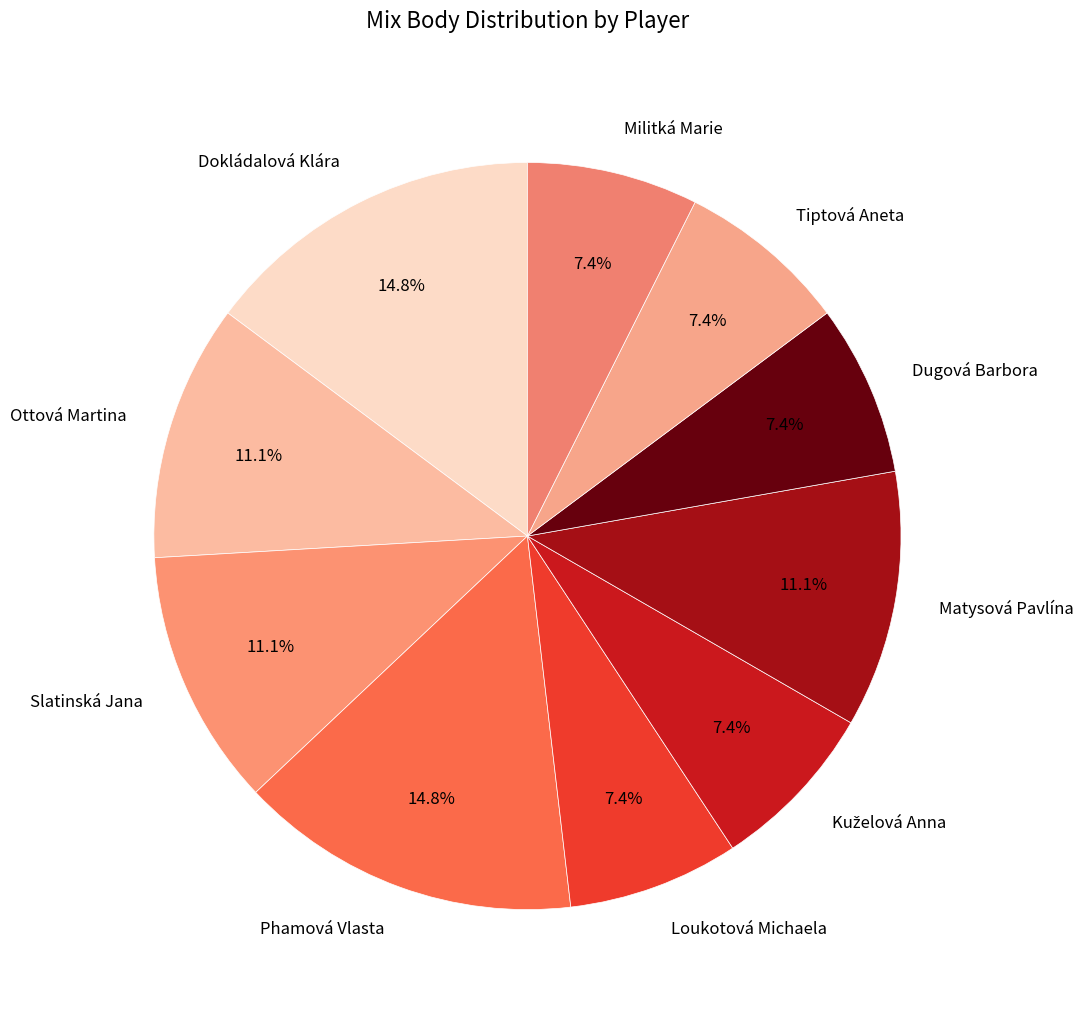

To the nearest percent, what is the difference between the largest and smallest slice percentages?

7%